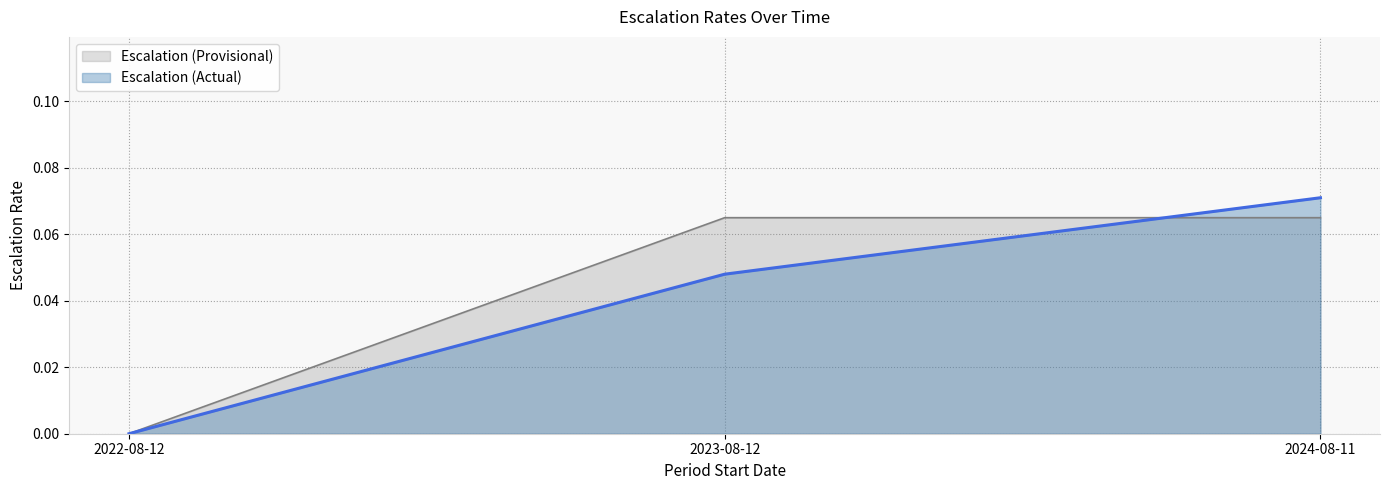

Between 2022-08-12 and 2023-08-12, which series saw the biggest shift?

Escalation (Provisional)